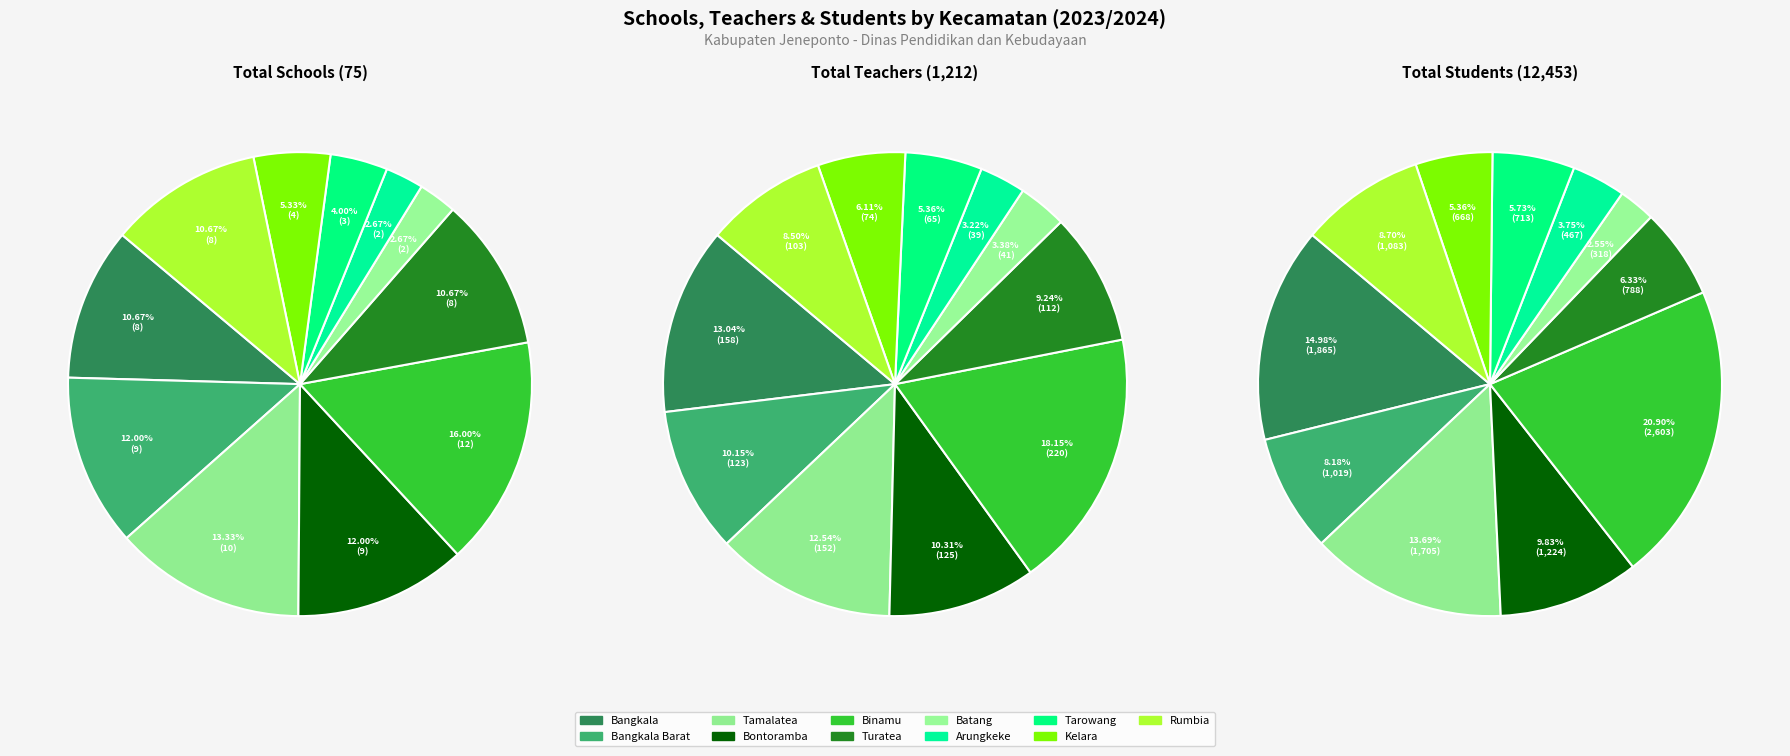

Which category has the smallest portion of the pie?

Batang